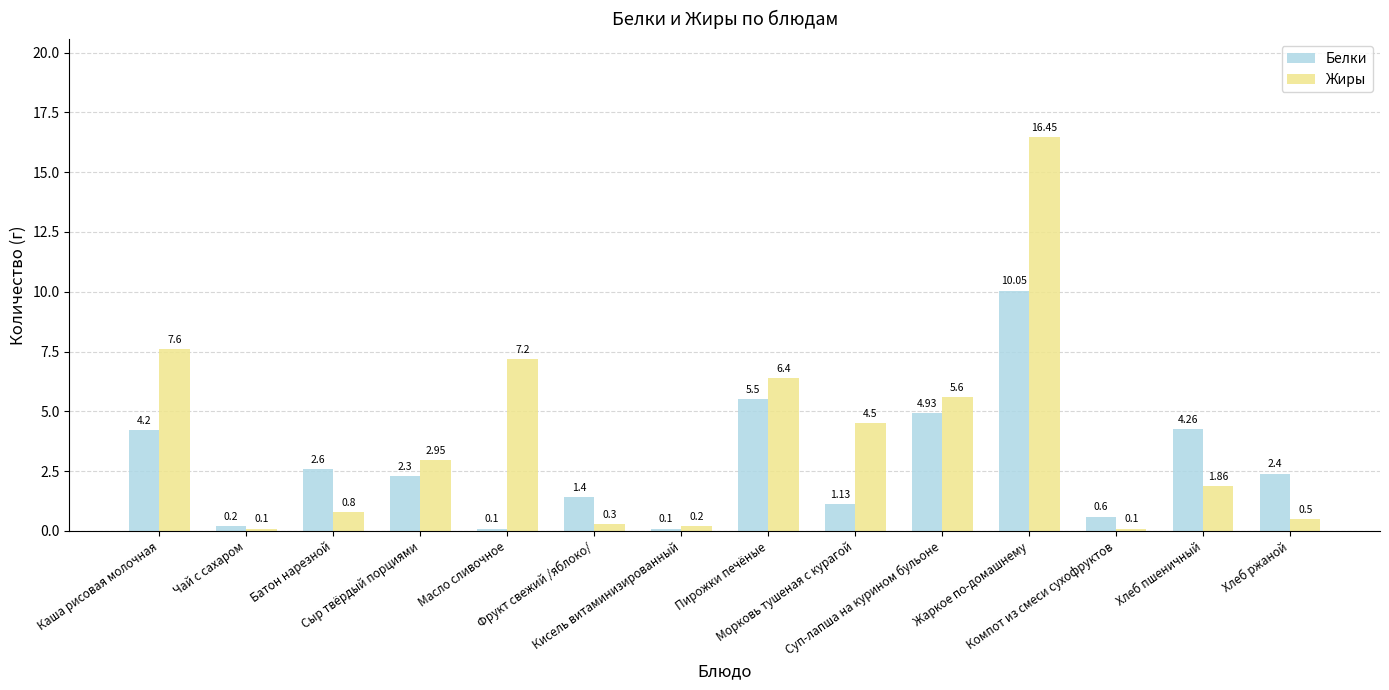

How many bars are there in each group?

2